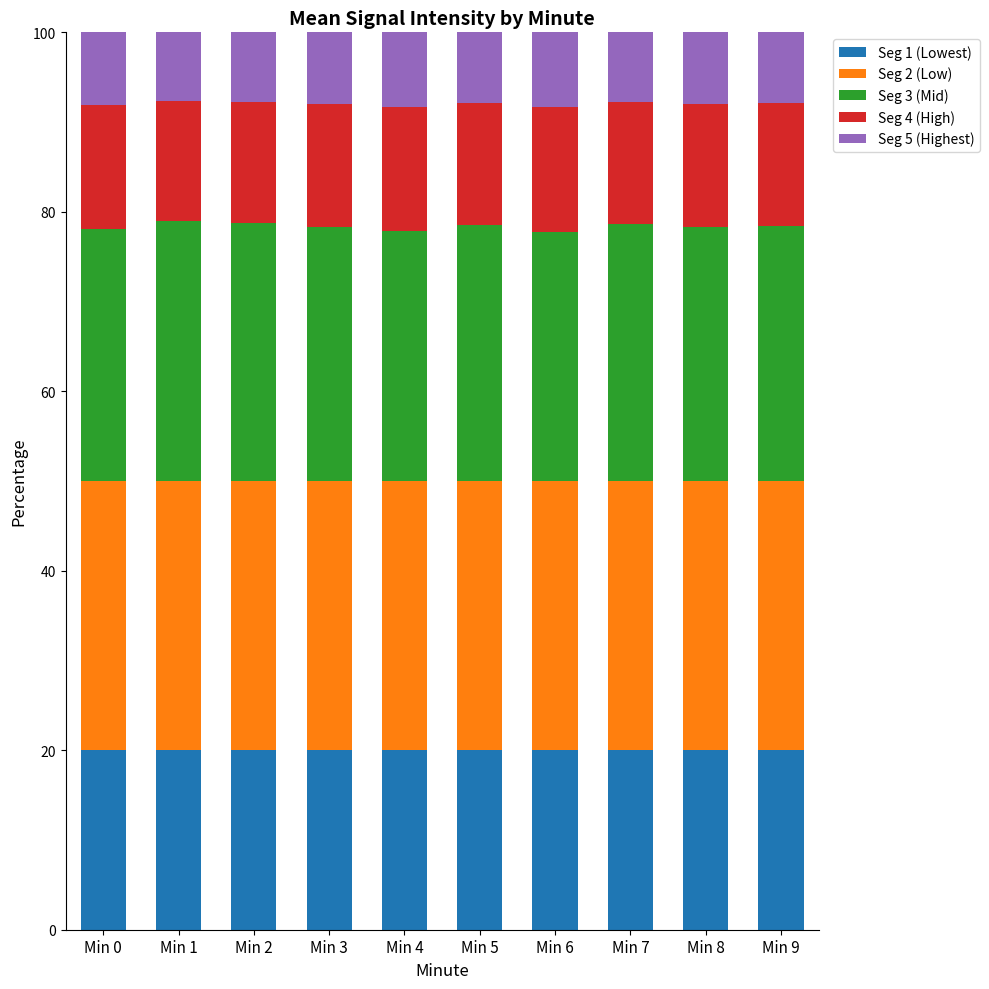

True or false: Seg 1 (Lowest) has a value of 13.4 at Min 7.

False